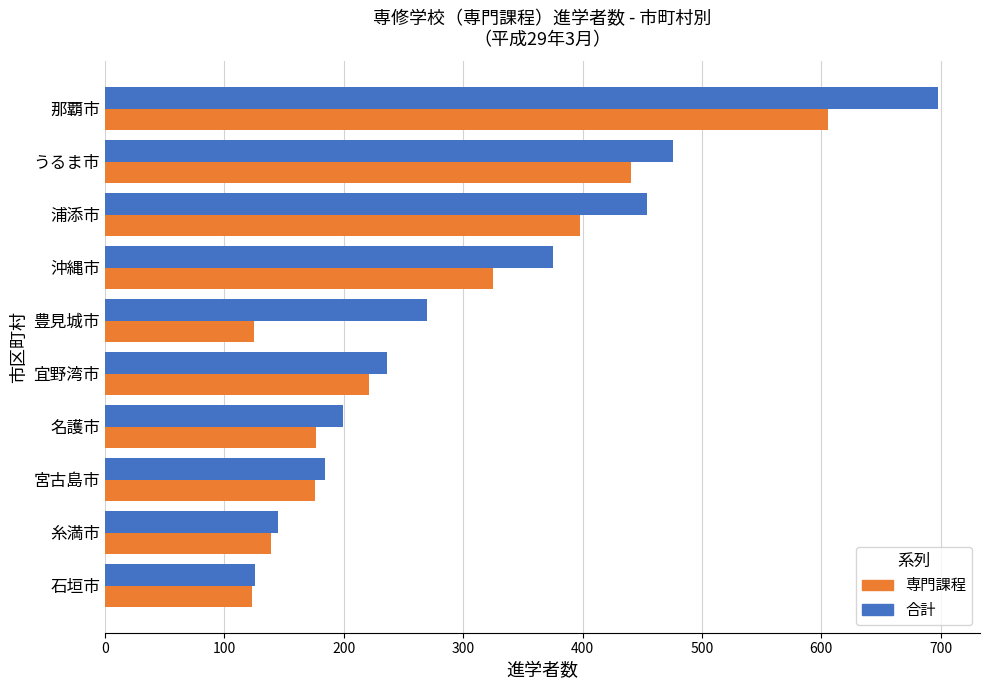

At which category does the chart reach its peak across all series?

那覇市